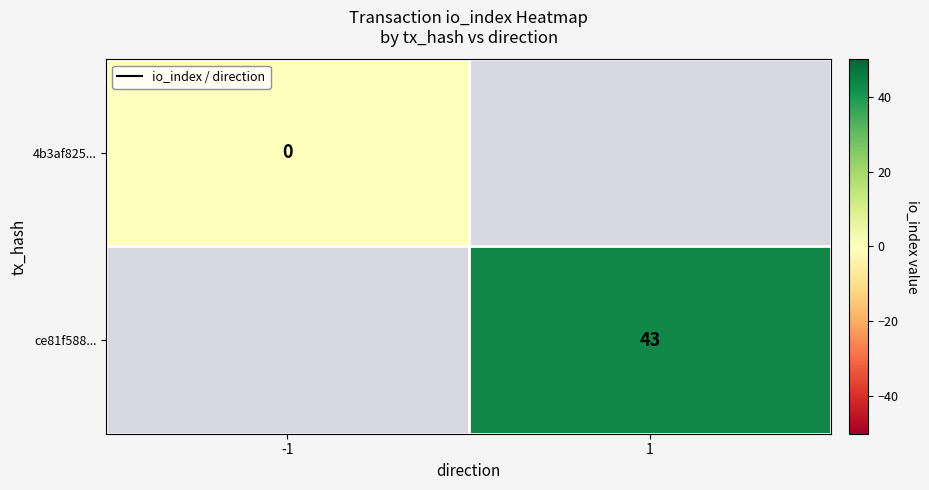

True or false: ce81f588... has a value of 68 at 1.

False